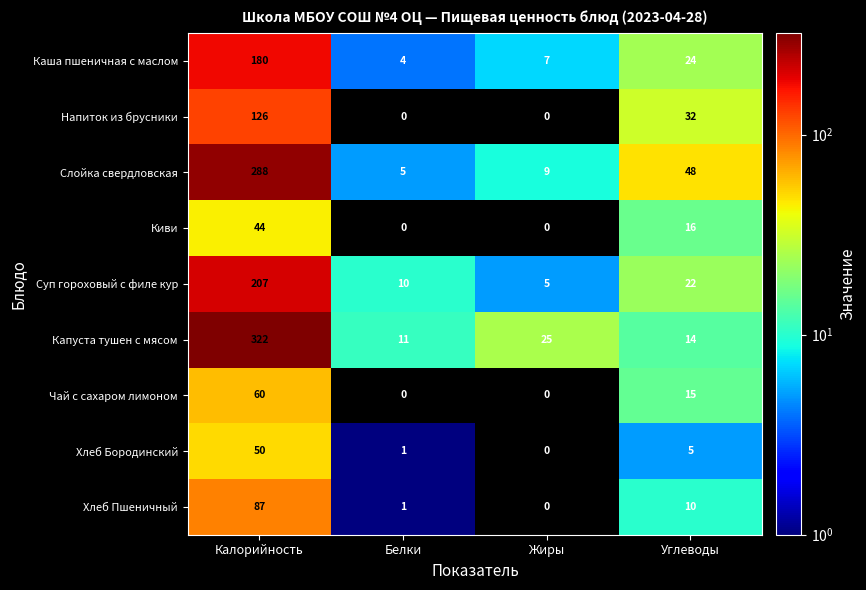

How many values in the Капуста тушен с мясом series are below 25?

2